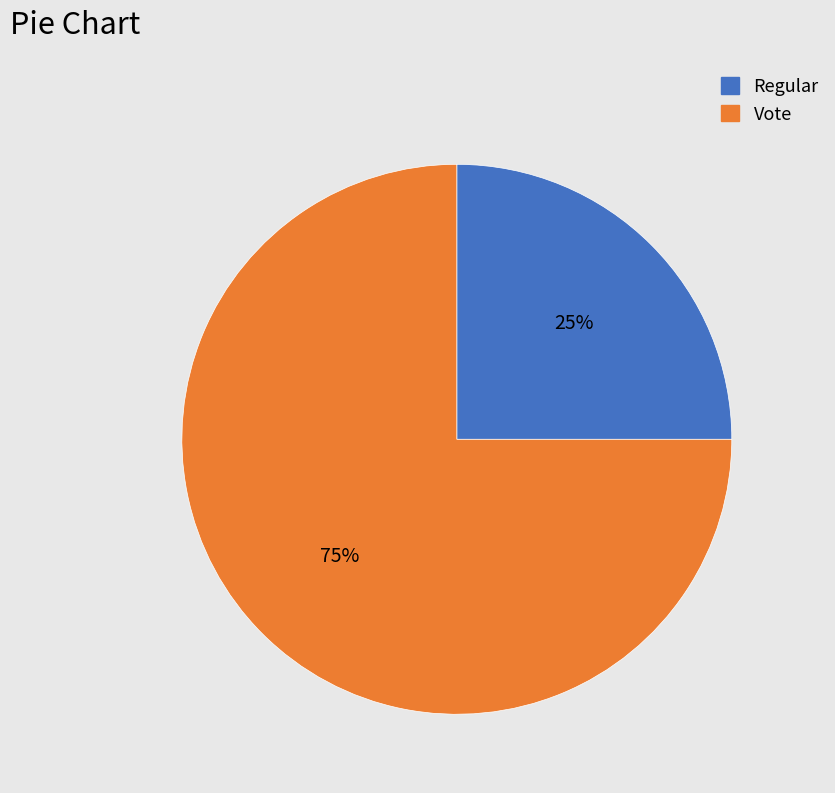

What is the largest slice in the pie chart?

Vote